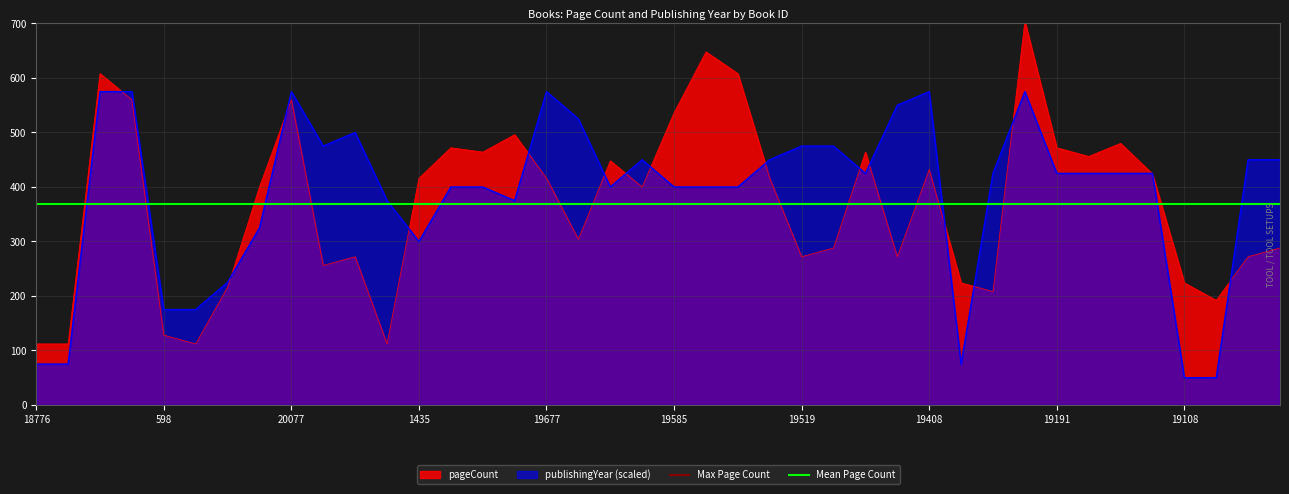

The pageCount series shows 788 at 19191. True or false?

False